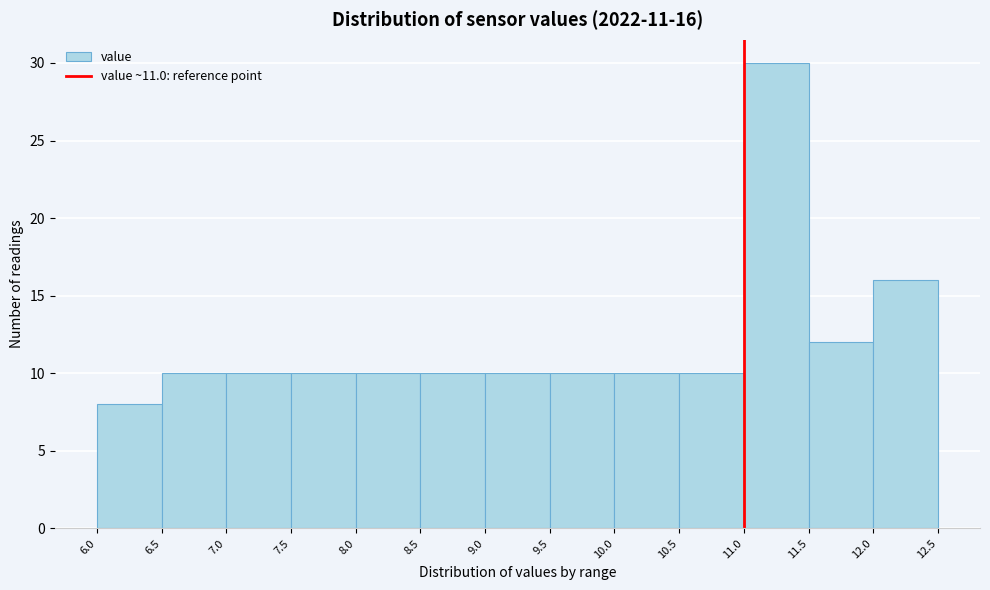

Over which range of the x-axis is the bar tallest?

11.0 to 11.5